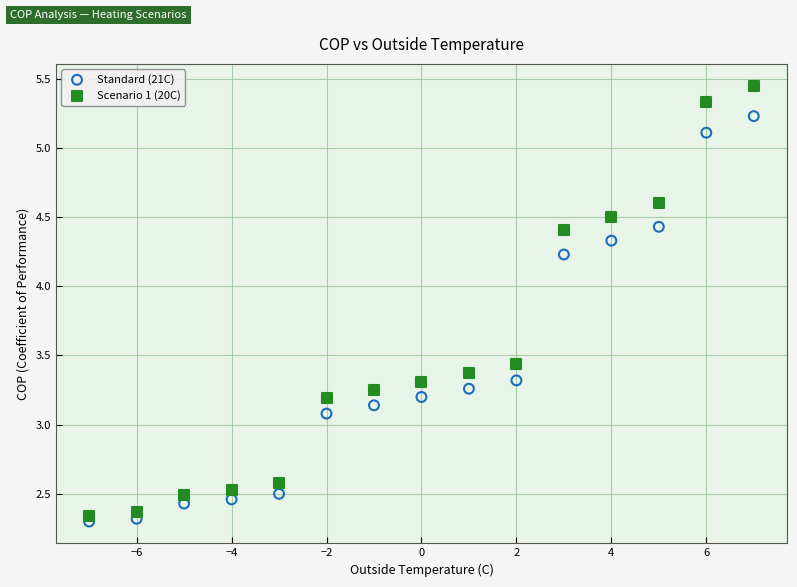

What is the X range (max minus min) for the scatter plot?

14.0